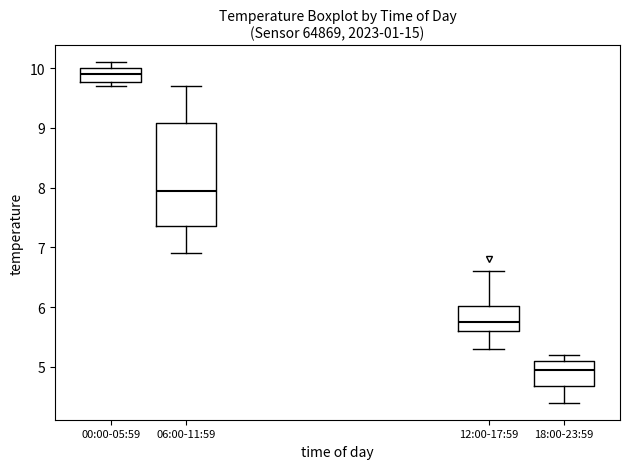

Reading left to right, read every box against the y-axis: the position of its median line, the range the box covers, and the ends of its whiskers. The values are not printed on the chart, so give them approximately, as read against the axis.

00:00-05:59: median 9.9, box 9.8 to 10.0, whiskers 9.7 to 10.1
06:00-11:59: median 8.0, box 7.4 to 9.1, whiskers 6.9 to 9.7
12:00-17:59: median 5.8, box 5.6 to 6.0, whiskers 5.3 to 6.6
18:00-23:59: median 5.0, box 4.7 to 5.1, whiskers 4.4 to 5.2